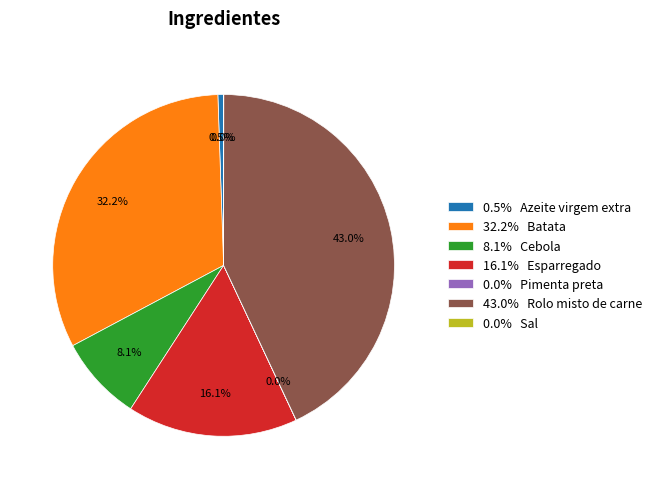

What is the largest slice in the pie chart?

43.0% Rolo misto de carne